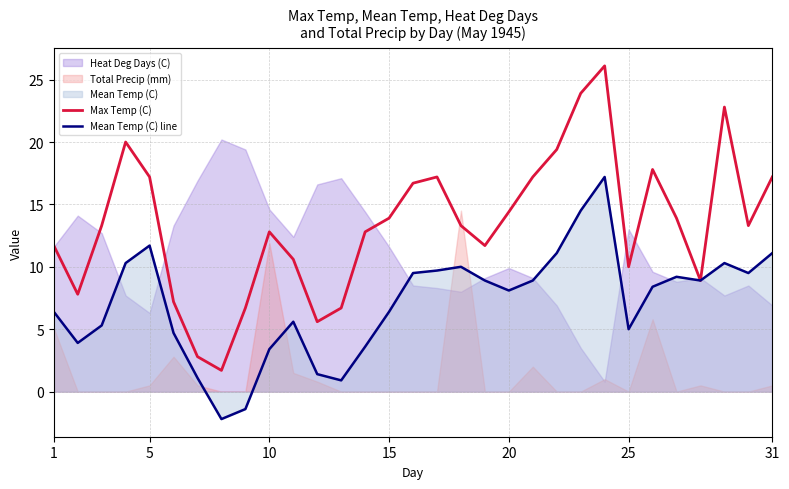

What is the average value of the Max Temp (C) series?

13.4